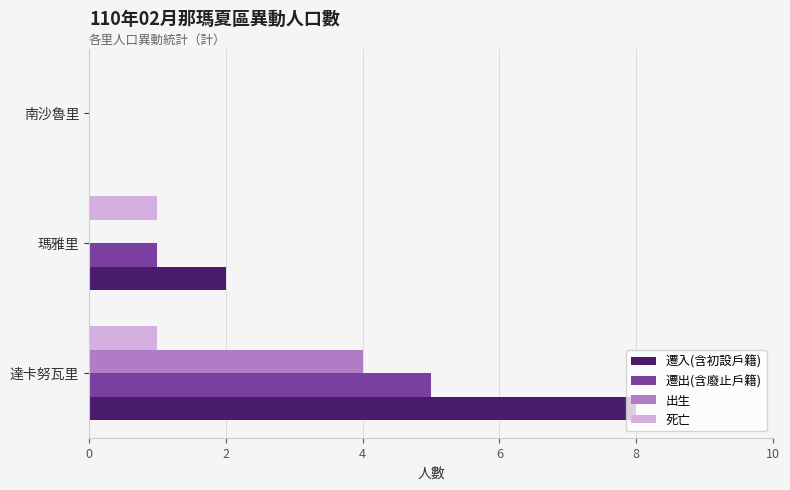

The 遷入(含初設戶籍) series shows 14 at 達卡努瓦里. True or false?

False